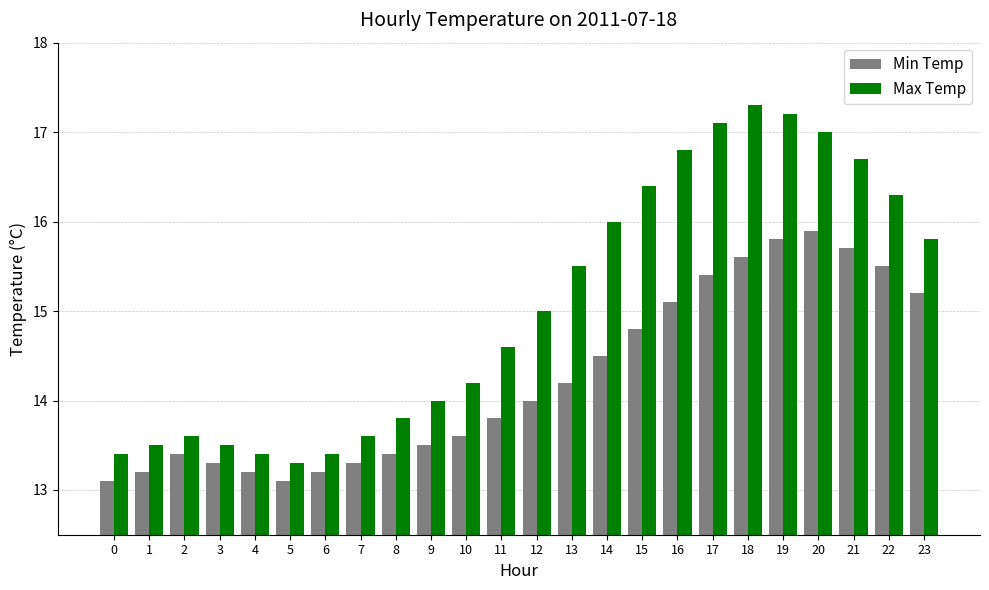

List the series in order of their peak value, highest first.

Max Temp, Min Temp